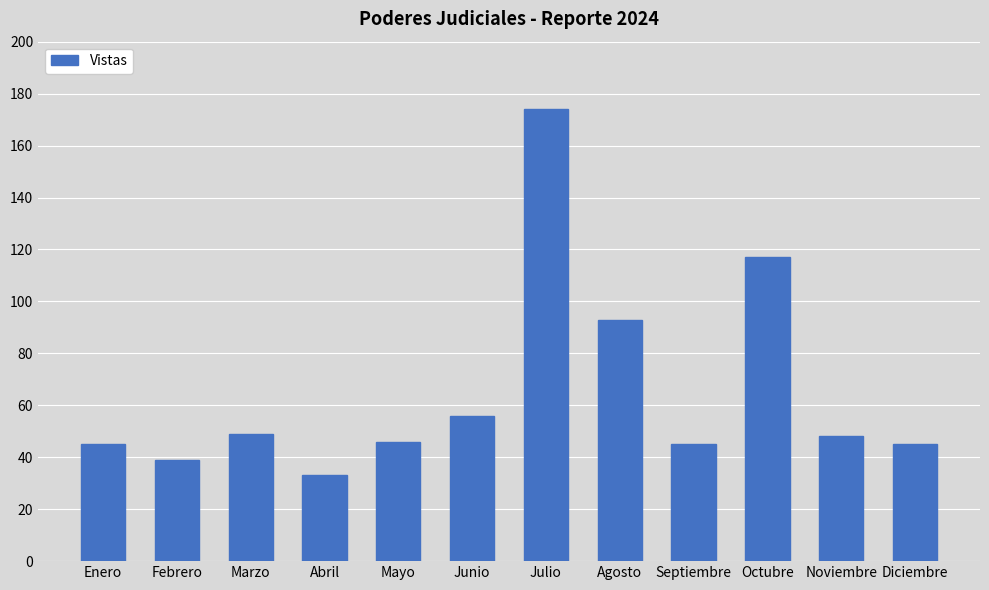

What is the difference between the maximum and minimum values?

141